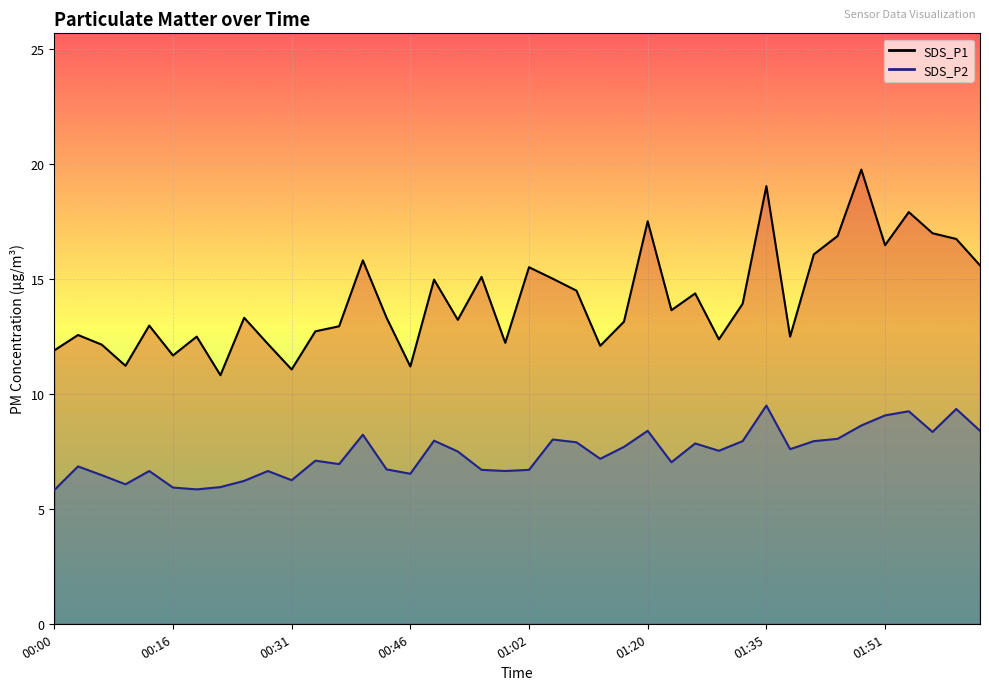

Reading left to right, what are all the values shown in this chart?

SDS_P1 line: 11.9	12.6	12.2	11.2	13.0	11.7	12.5	10.8	13.3	12.2	11.1	12.7	12.9	15.8	13.3	11.2	15.0	13.2	15.1	12.2	15.5	15.0	14.5	12.1	13.2	17.5	13.7	14.4	12.4	13.9	19.1	12.5	16.1	16.9	19.8	16.5	17.9	17.0	16.8	15.6
SDS_P2 line: 5.8	6.8	6.5	6.1	6.7	5.9	5.8	6.0	6.2	6.7	6.2	7.1	7.0	8.2	6.7	6.5	8.0	7.5	6.7	6.7	6.7	8.0	7.9	7.2	7.7	8.4	7.0	7.8	7.5	8.0	9.5	7.6	8.0	8.1	8.6	9.1	9.2	8.3	9.3	8.4